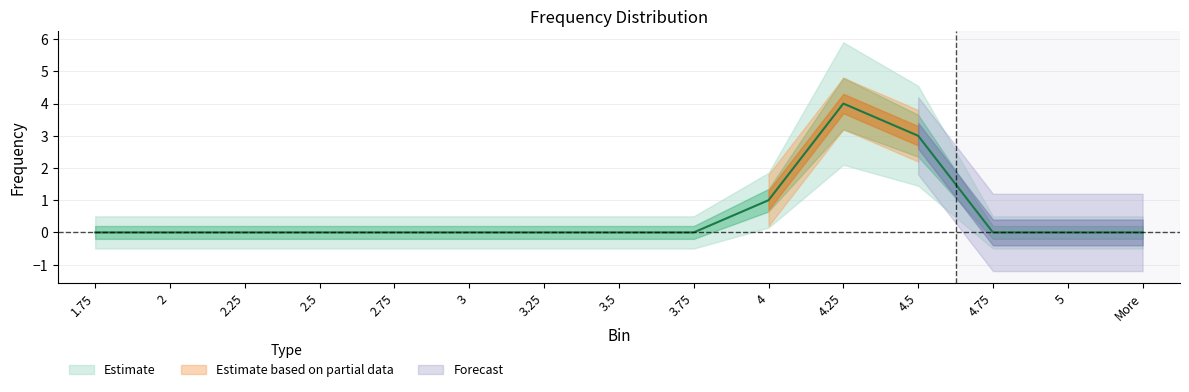

Where is the first local maximum?

4.25